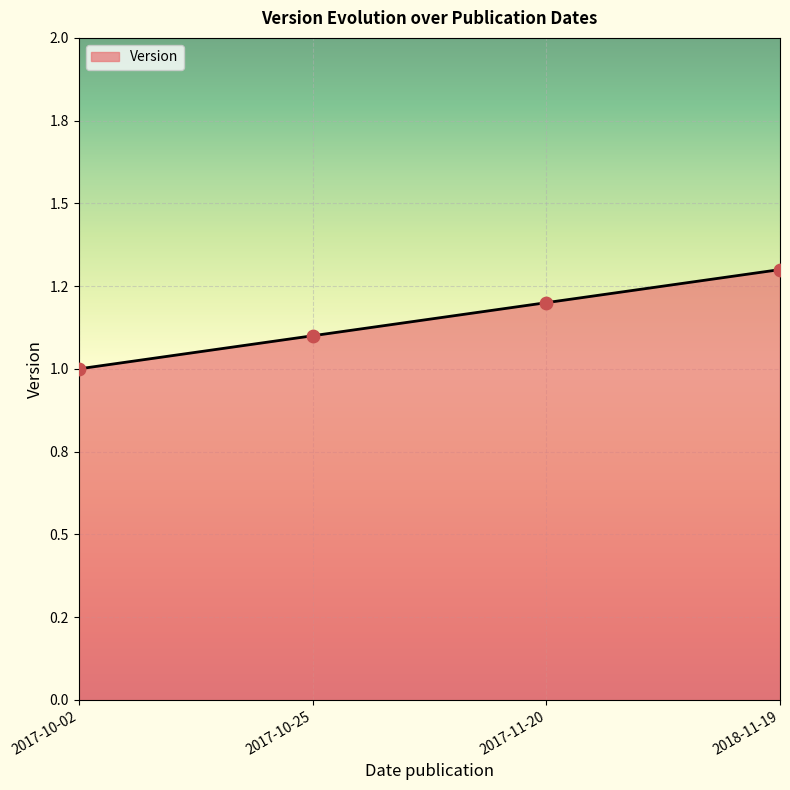

What is the change in value from 2017-10-25 to 2017-11-20?

+0.1